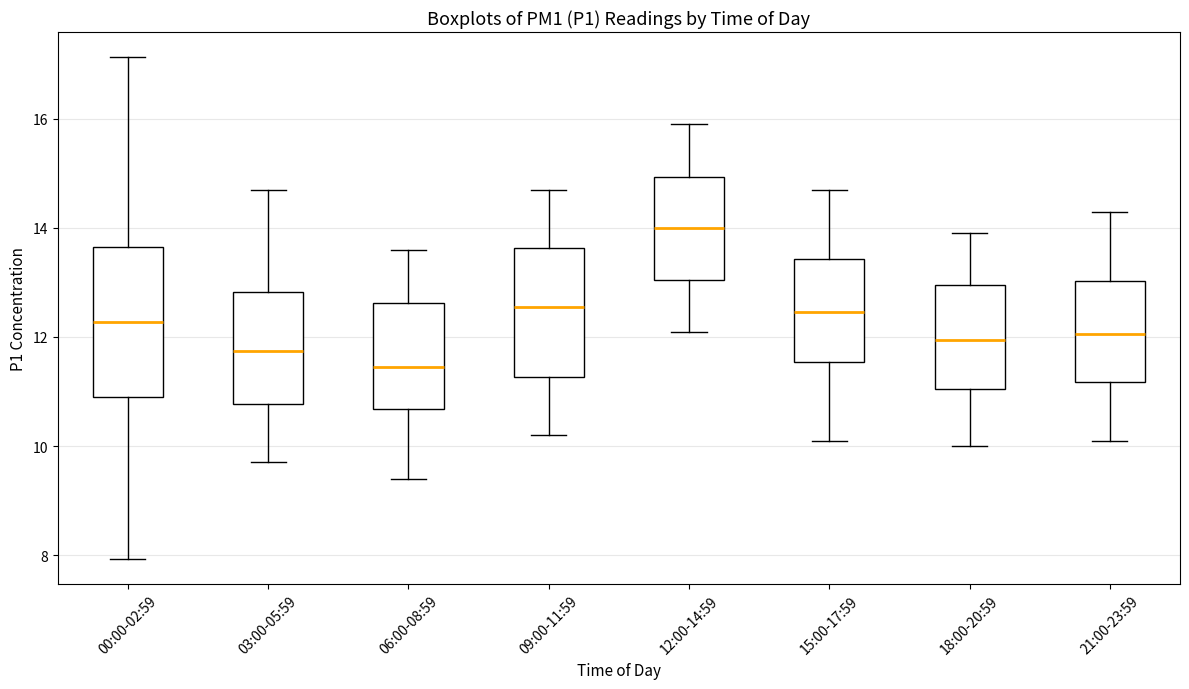

Which box's median line is the lowest?

06:00-08:59